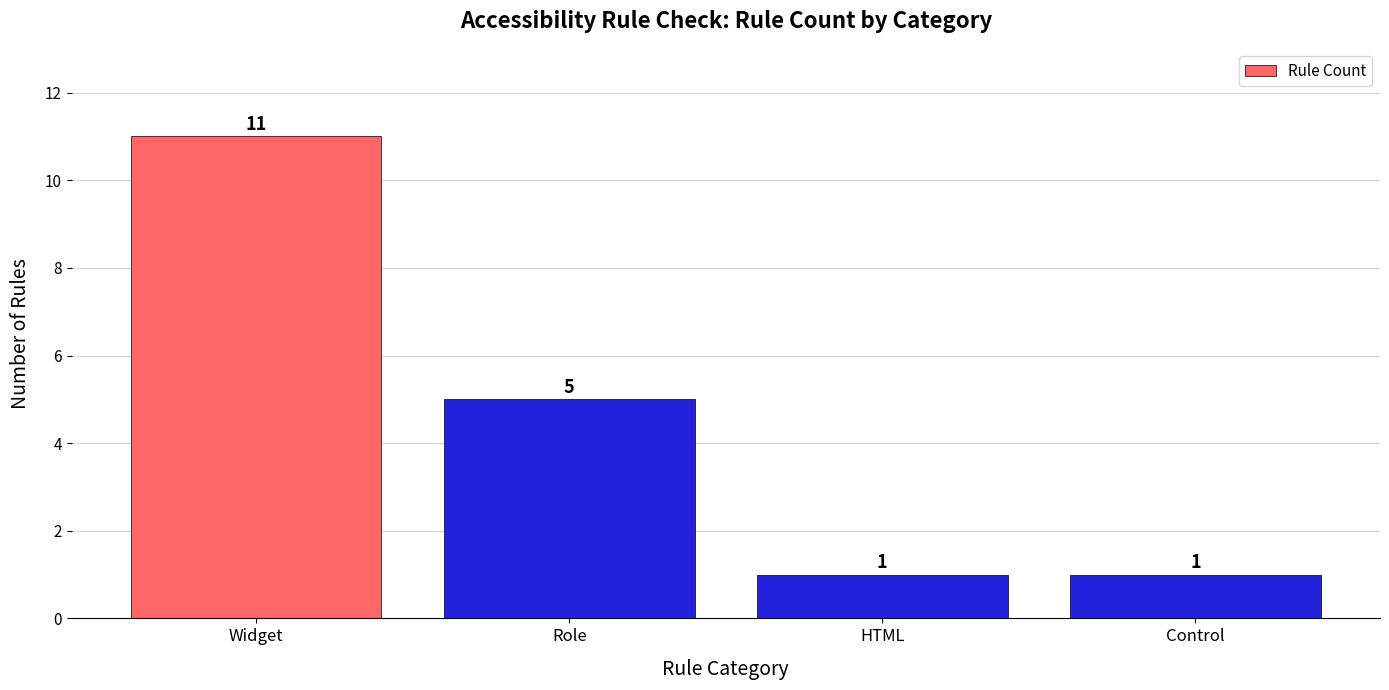

What is the change in value from Widget to Control?

-10